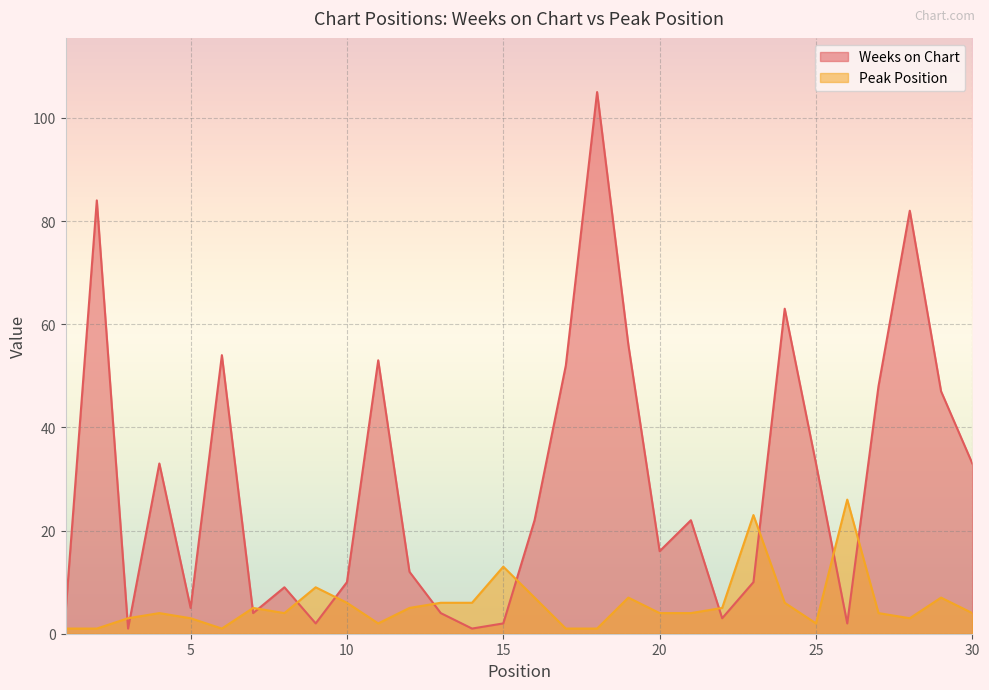

At how many categories does at least one series exceed 54?

5